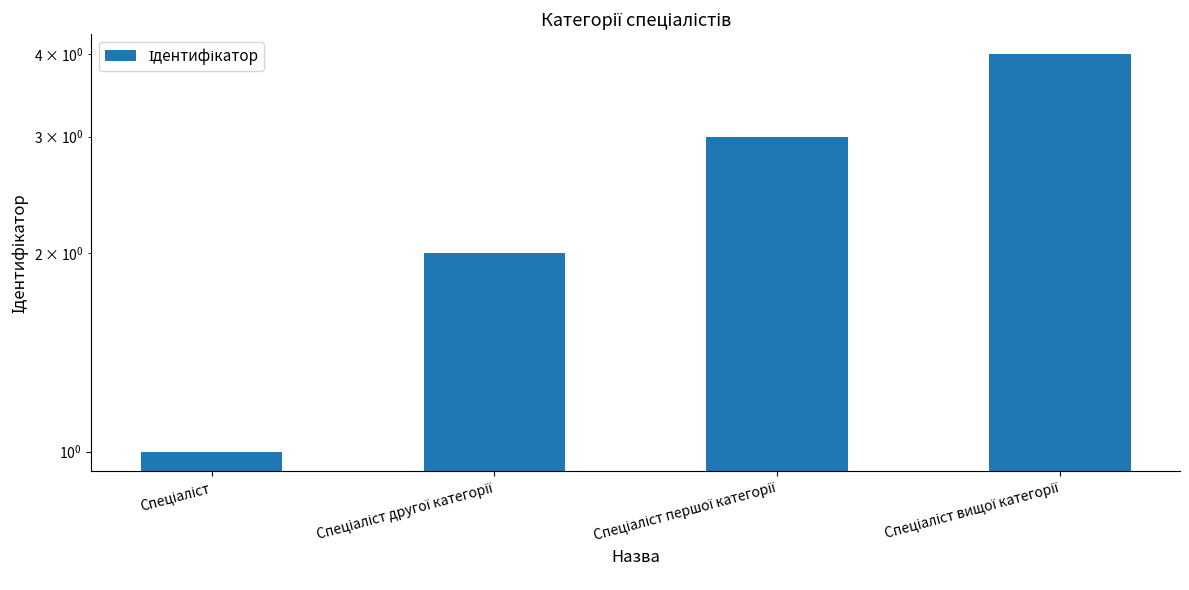

Rank the categories by value from lowest to highest.

Спеціаліст, Спеціаліст другої категорії, Спеціаліст першої категорії, Спеціаліст вищої категорії